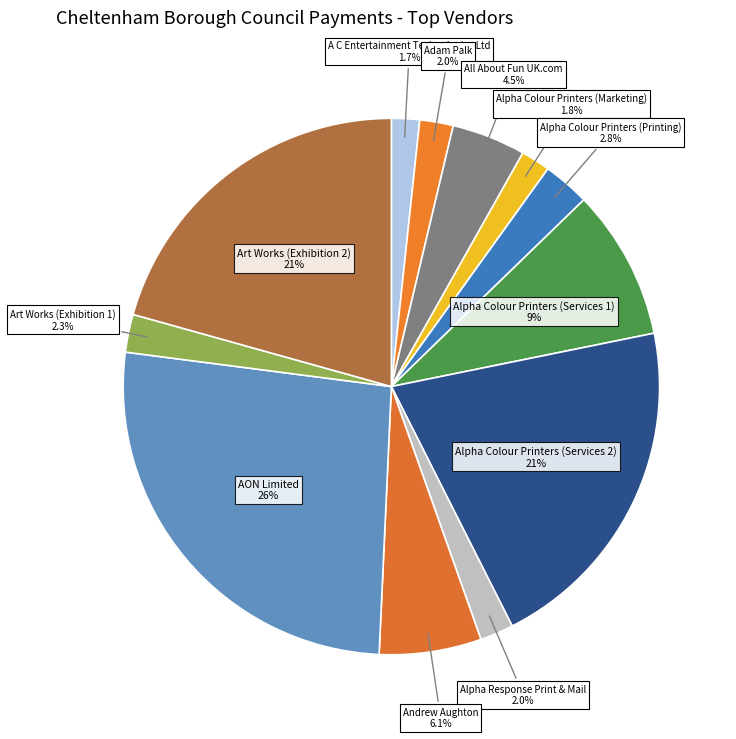

To the nearest percent, what is the difference between the All About Fun UK.com and Art Works (Exhibition 1) slice percentages?

2%